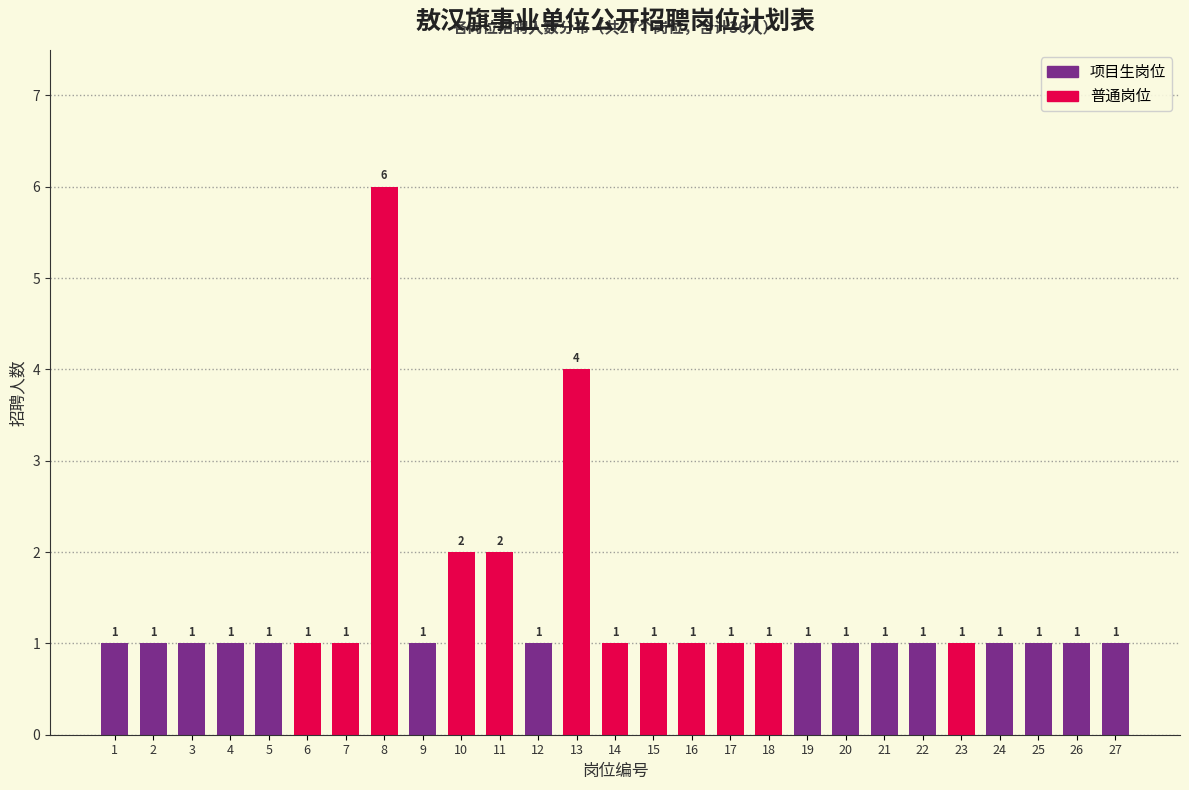

Reading left to right, list all the values displayed in this chart.

1	1	1	1	1	1	1	6	1	2	2	1	4	1	1	1	1	1	1	1	1	1	1	1	1	1	1